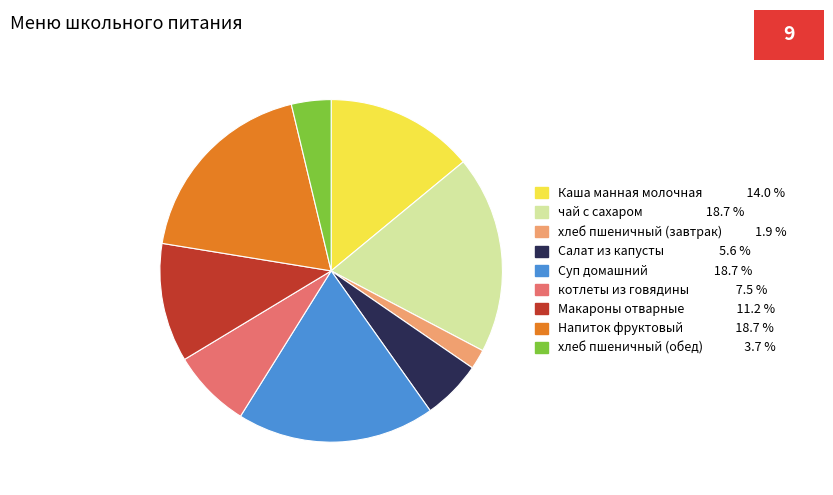

Combined, do Макароны отварные and чай с сахаром account for over 50%?

No